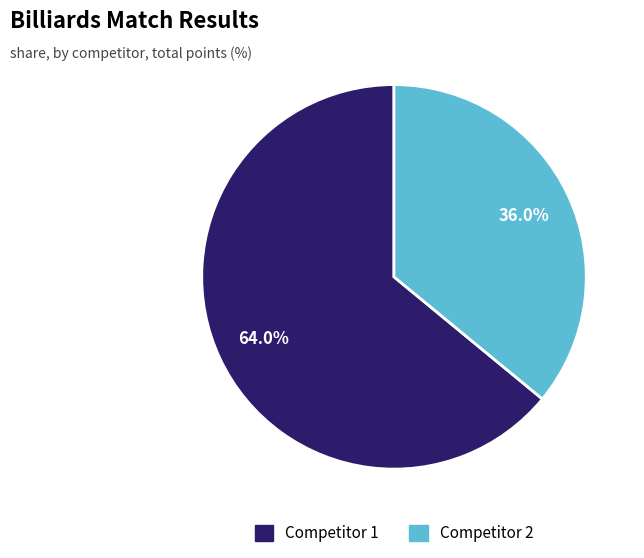

Is there a majority slice in this chart?

Yes